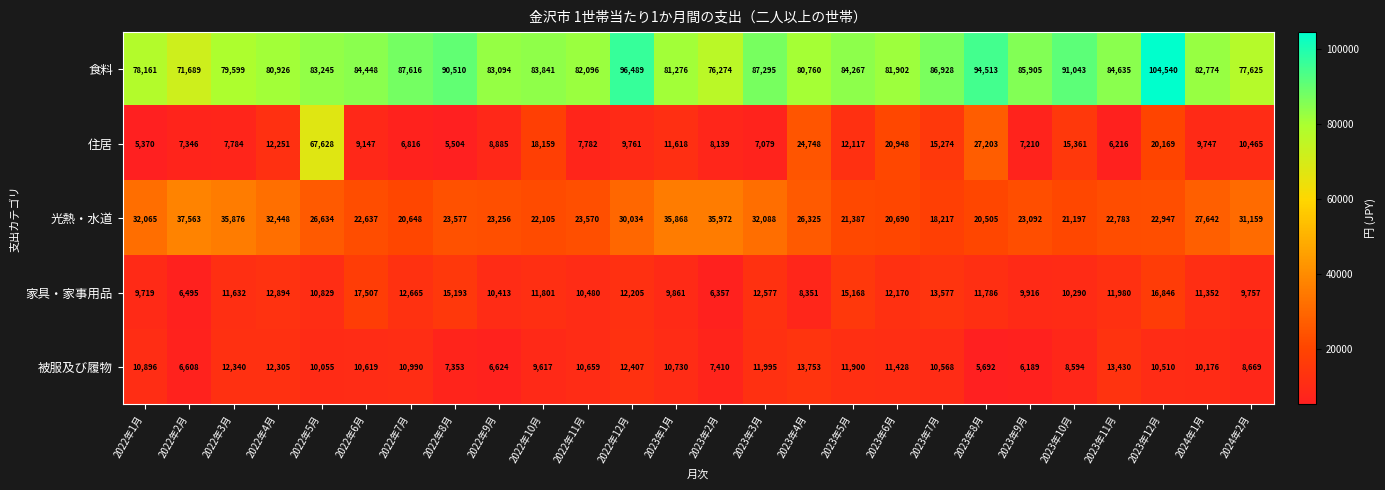

How many data points does each series have?

26